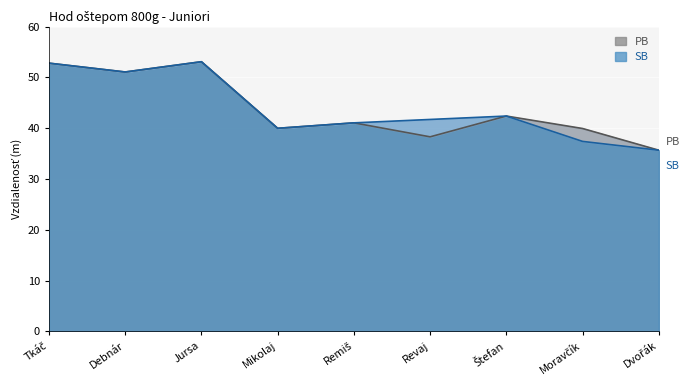

Read the SB value at Jursa.

53.1